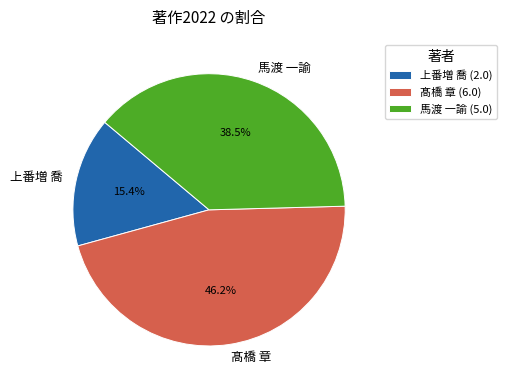

To the nearest percent, what is the difference between the 馬渡 一諭 and 髙橋 章 slice percentages?

8%